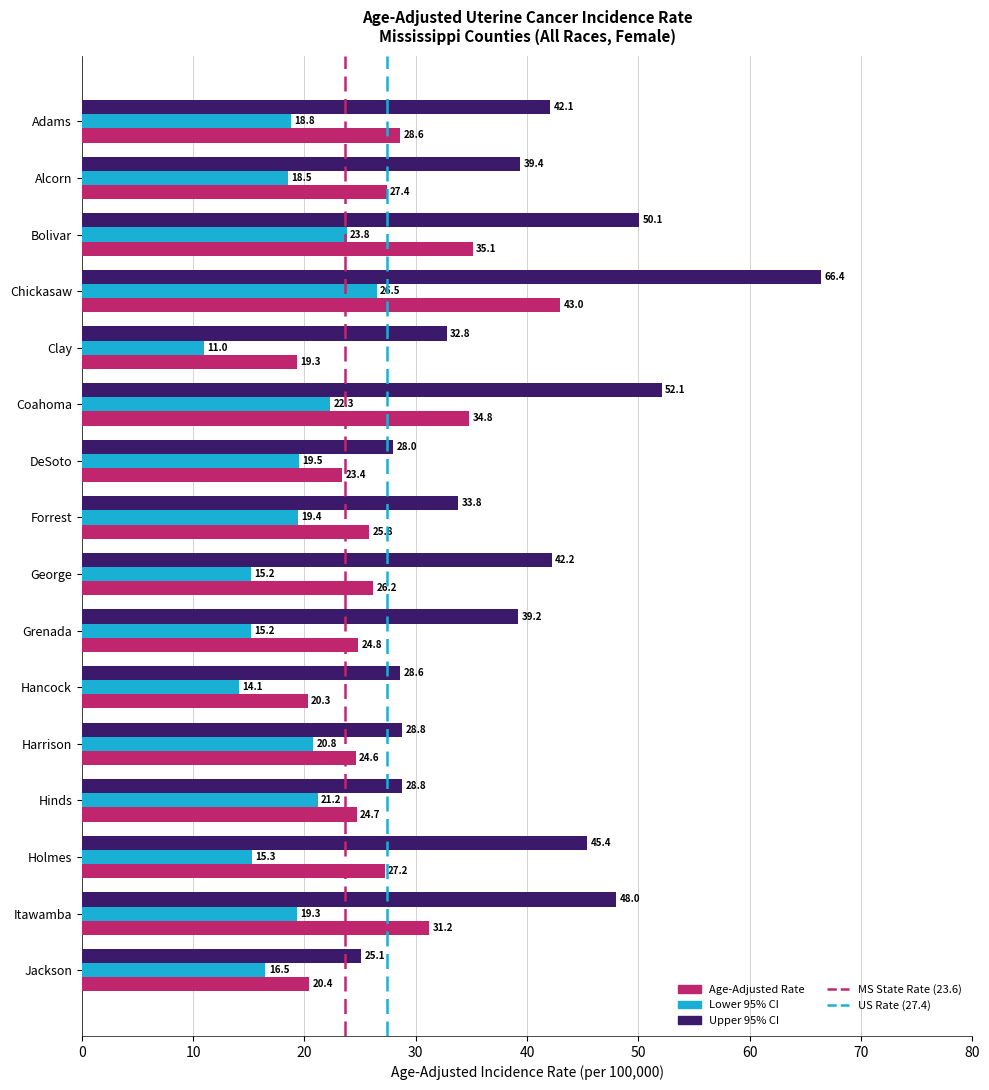

True or false: Upper 95% CI has a value of 7.0 at Jackson.

False